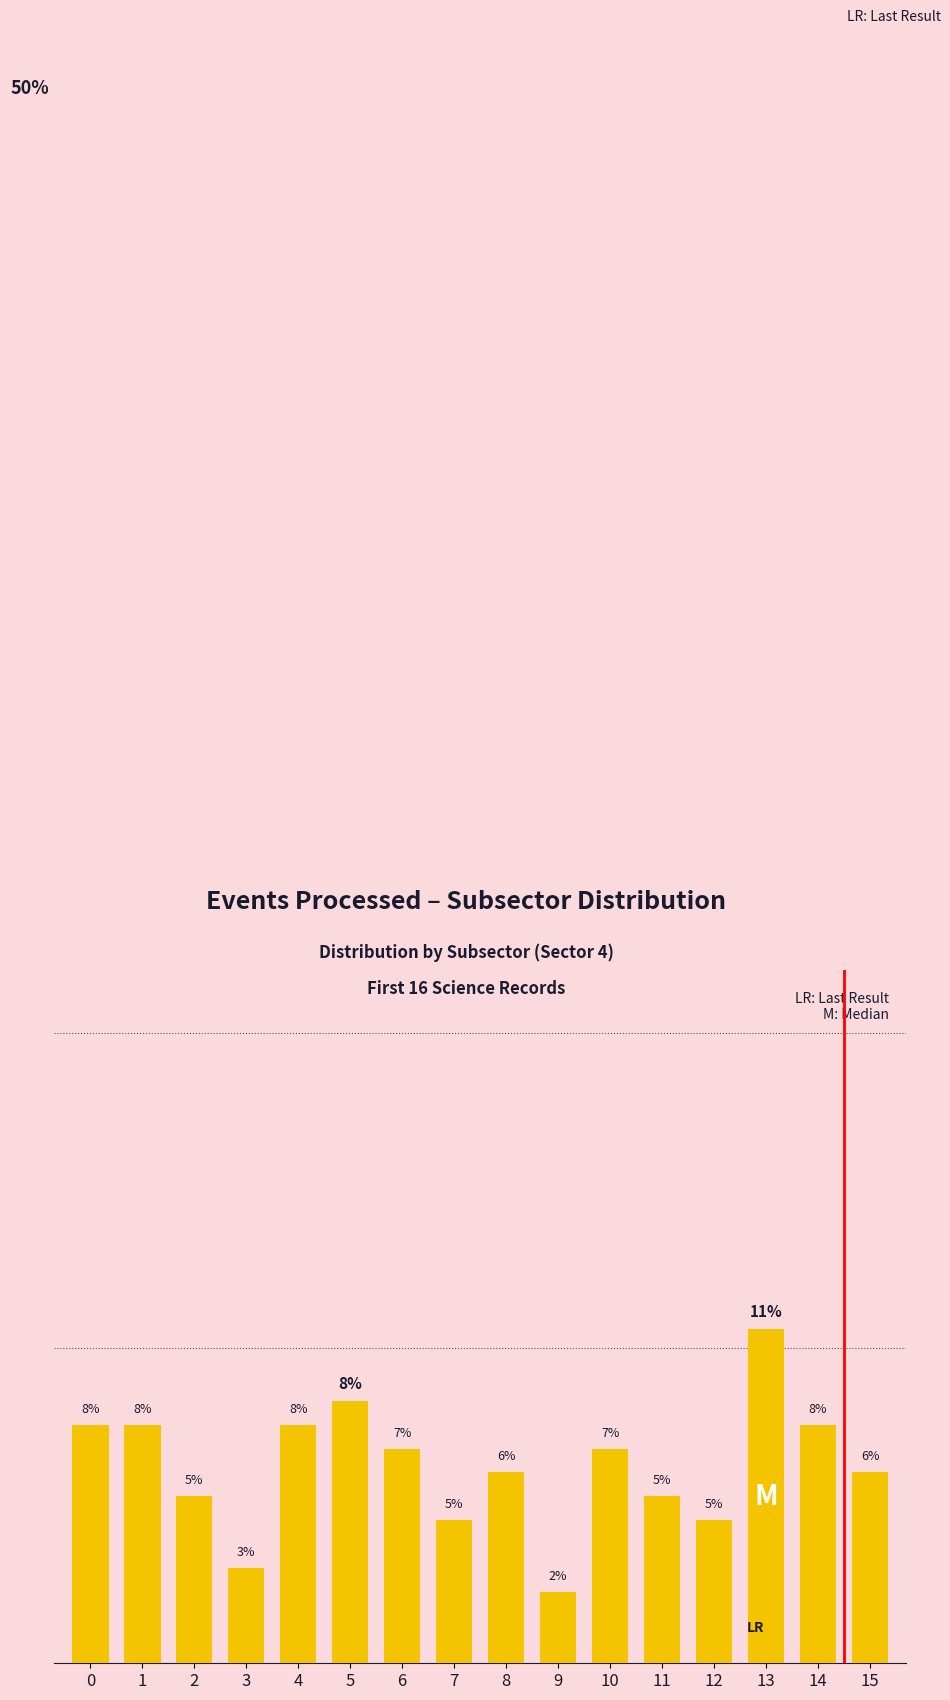

True or false: the data shows 5.0 at 3.

False